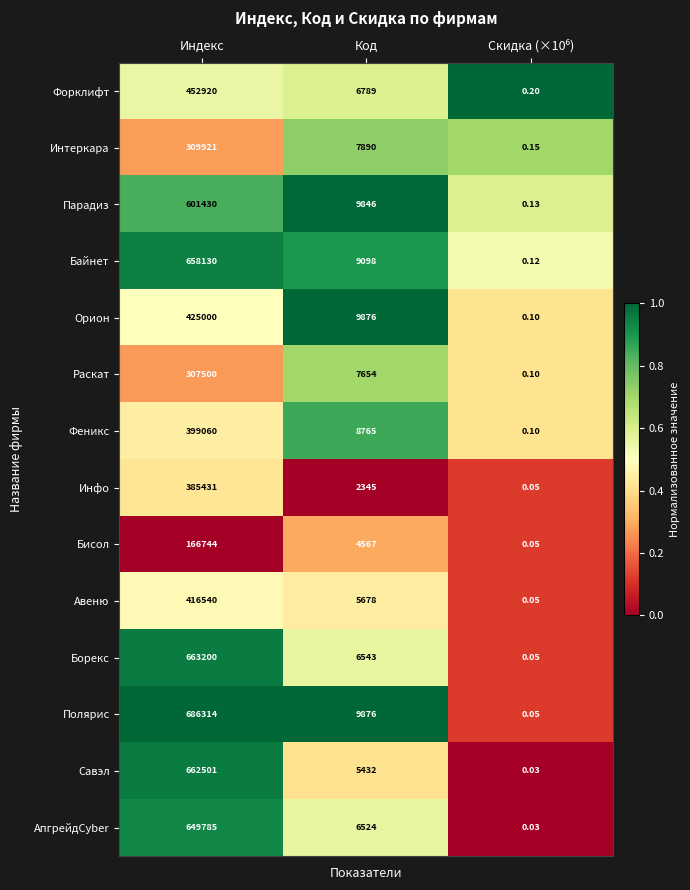

At Индекс, list the series in order from smallest to largest.

Бисол, Раскат, Интеркара, Инфо, Феникс, Авеню, Орион, Форклифт, Парадиз, АпгрейдCyber, Байнет, Савэл, Борекс, Полярис